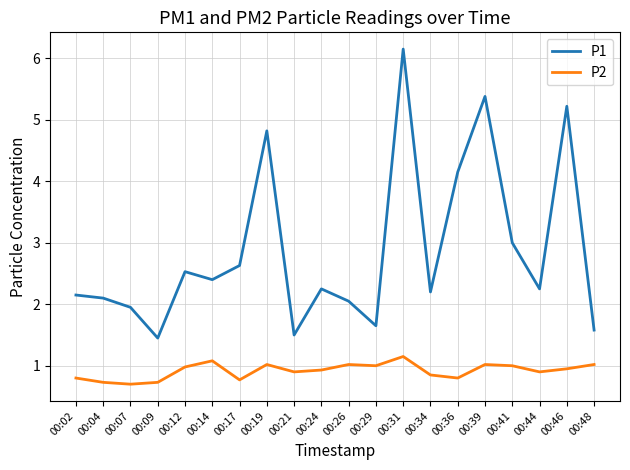

Is the value of P2 at 00:31 greater than the value of P1 at 00:24?

No